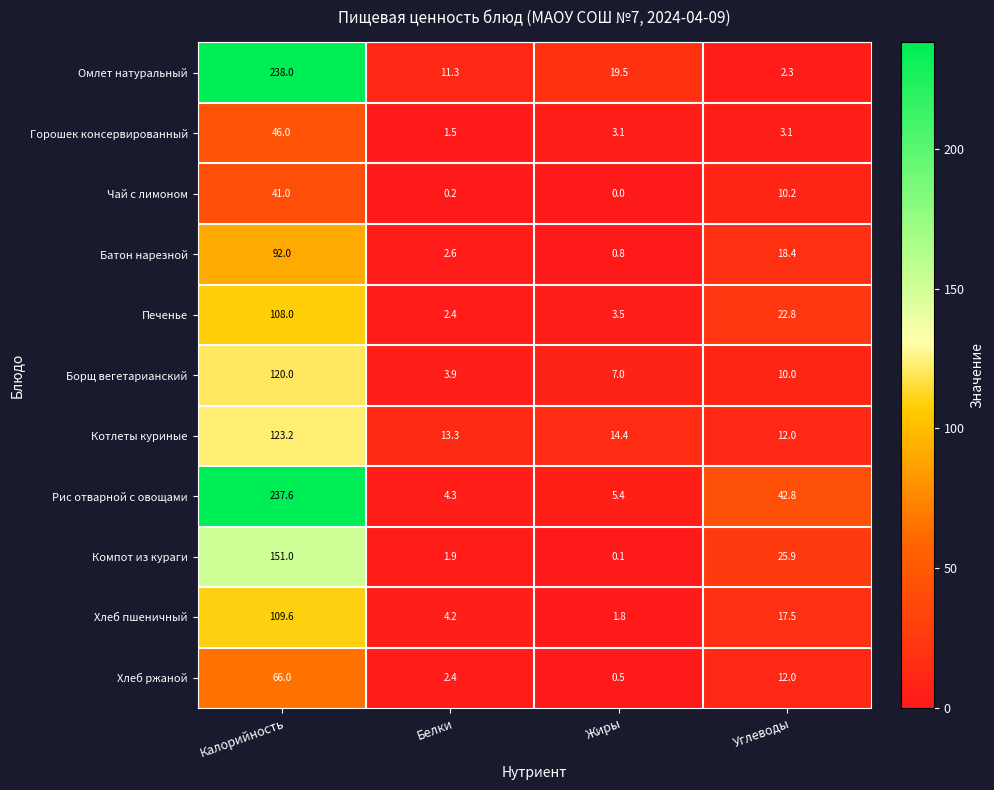

What is the approximate value of Борщ вегетарианский at Жиры?

7.0